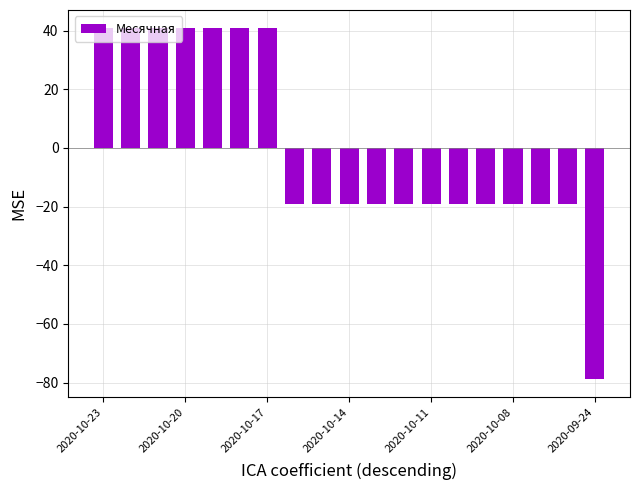

What is the maximum value shown in the chart?

41.1